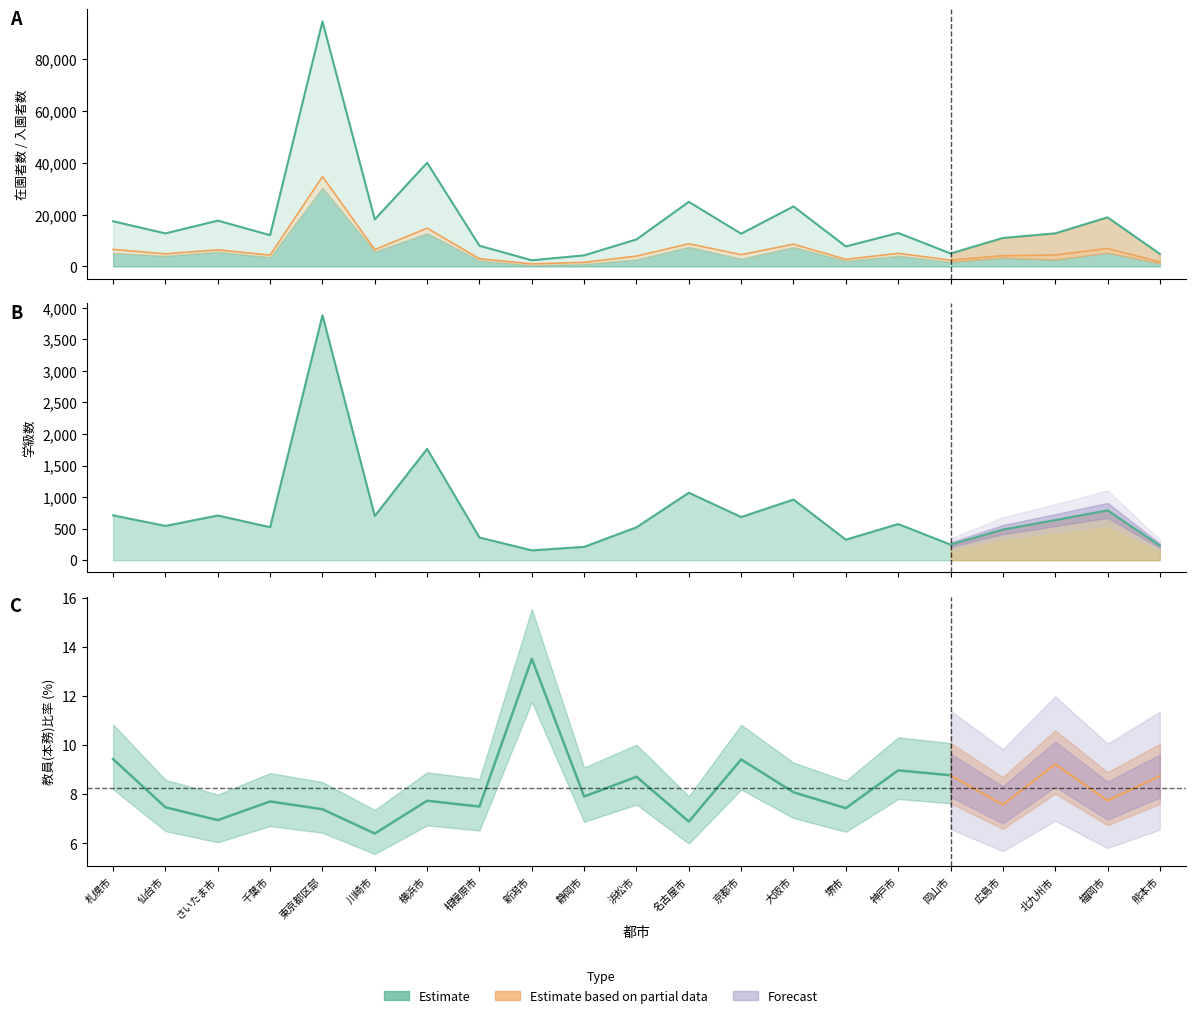

What is the sum of all 在園者数 values?

371641